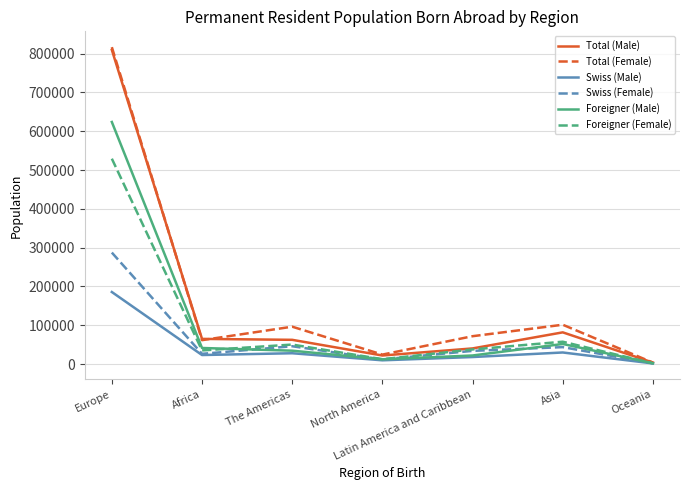

What are all the series names shown in the legend?

Total (Male), Total (Female), Swiss (Male), Swiss (Female), Foreigner (Male), Foreigner (Female)